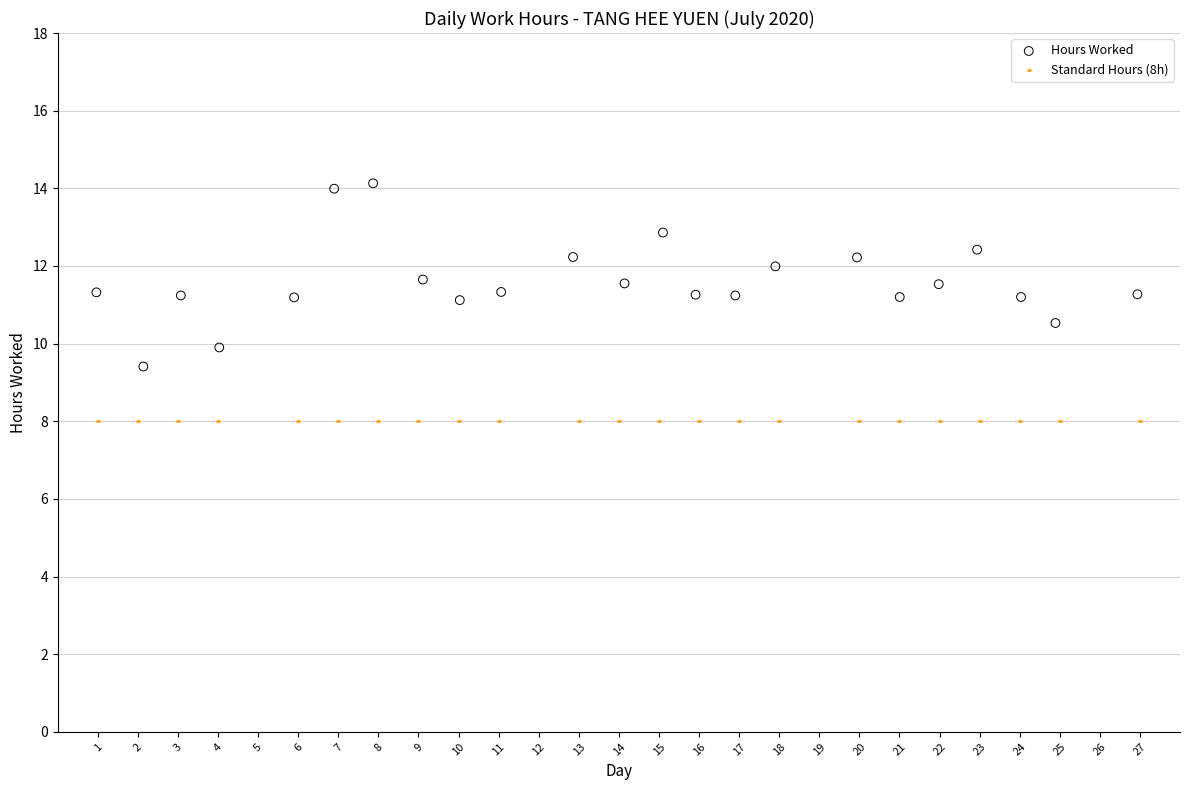

Which series reaches the maximum Y coordinate?

Hours Worked